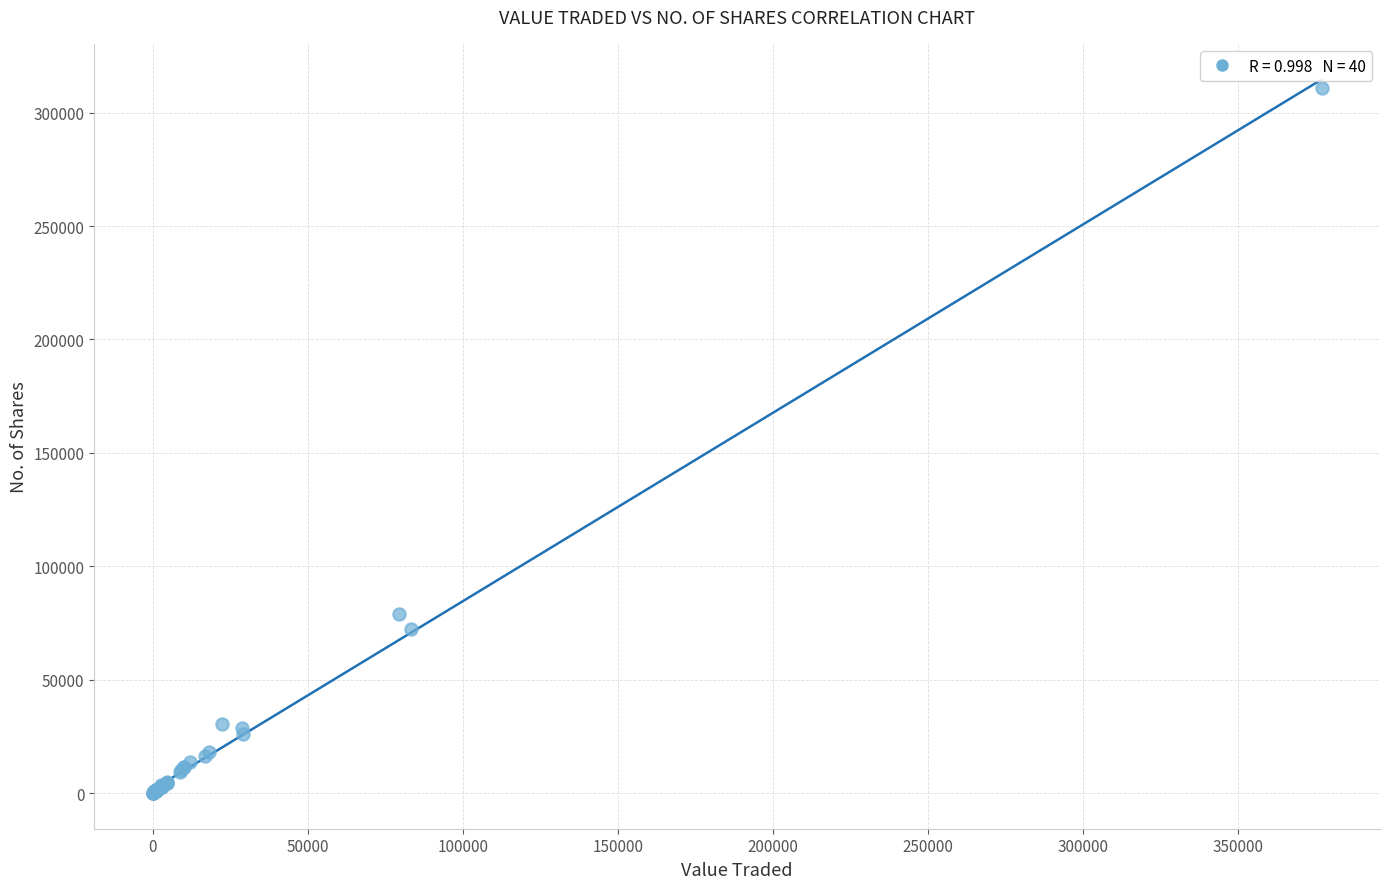

What Y value in the scatter plot is closest to 155397?

78833